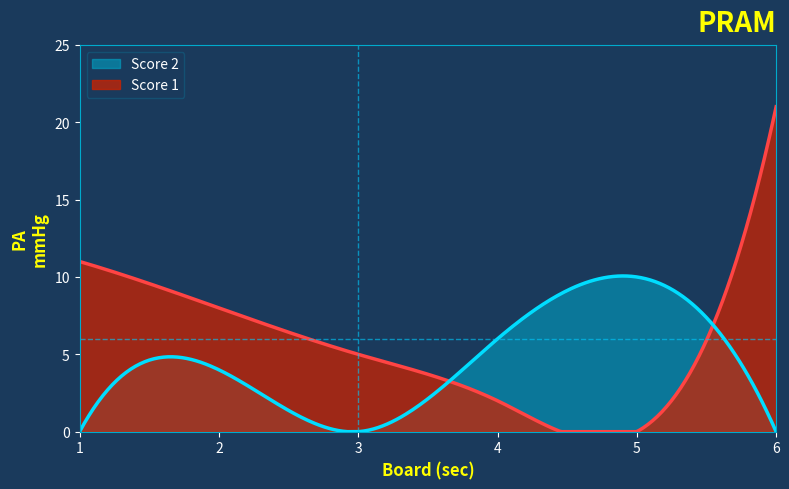

What is the difference between the maximum and minimum values in the Score 2 series?

10.1